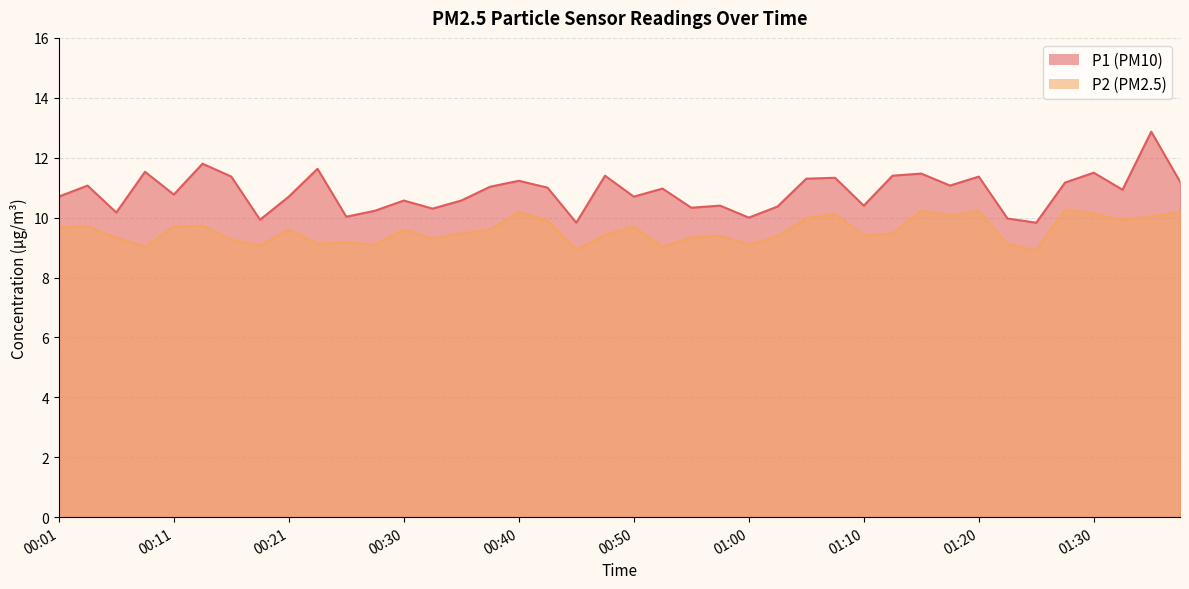

True or false: P1 has more than 2 points higher than both neighbors.

True